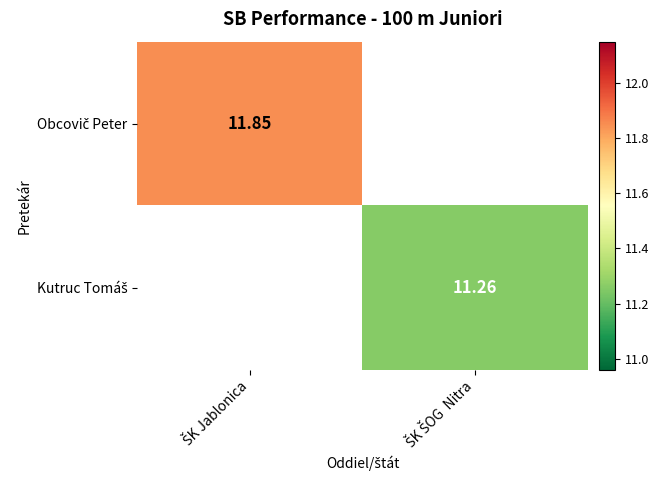

Which label corresponds to the largest value in the chart?

ŠK Jablonica